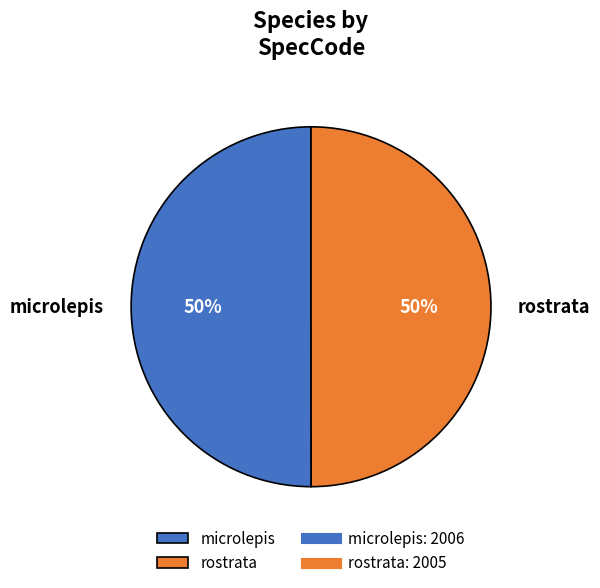

To the nearest percent, what percentage of the pie is rostrata?

50%